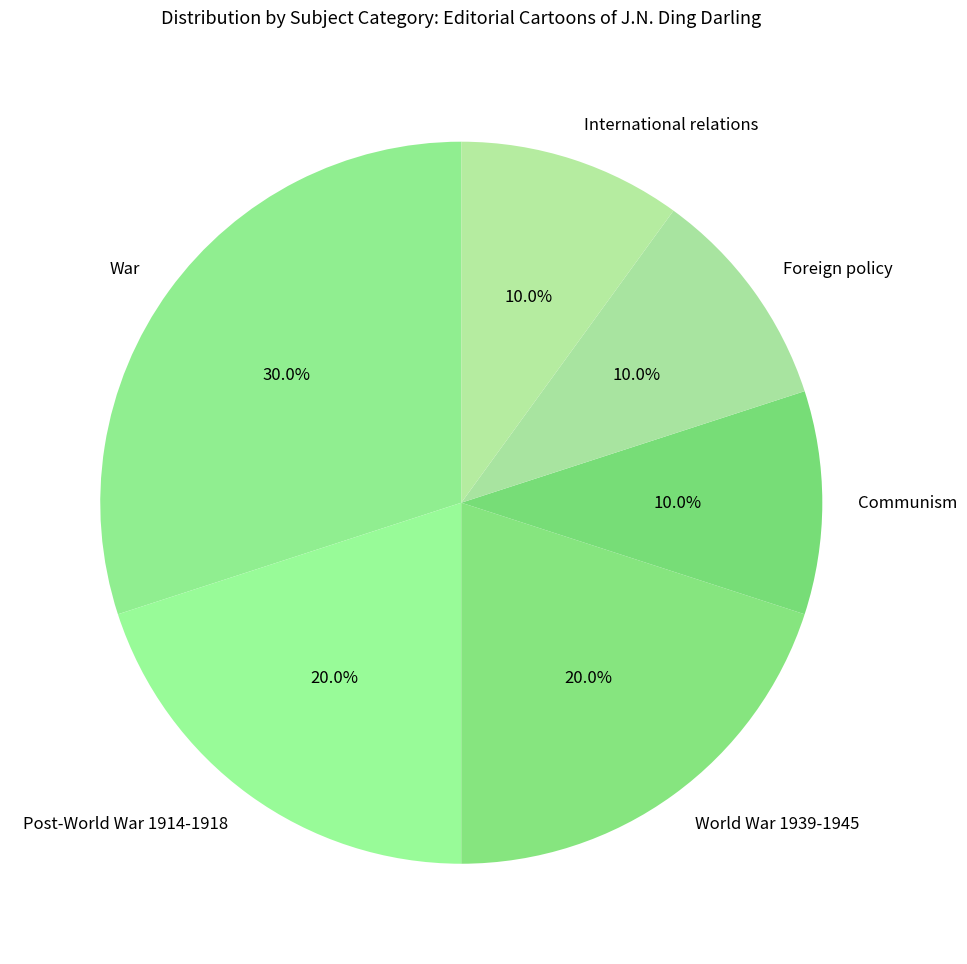

What is the total percentage of Communism and Post-World War 1914-1918?

30.0%